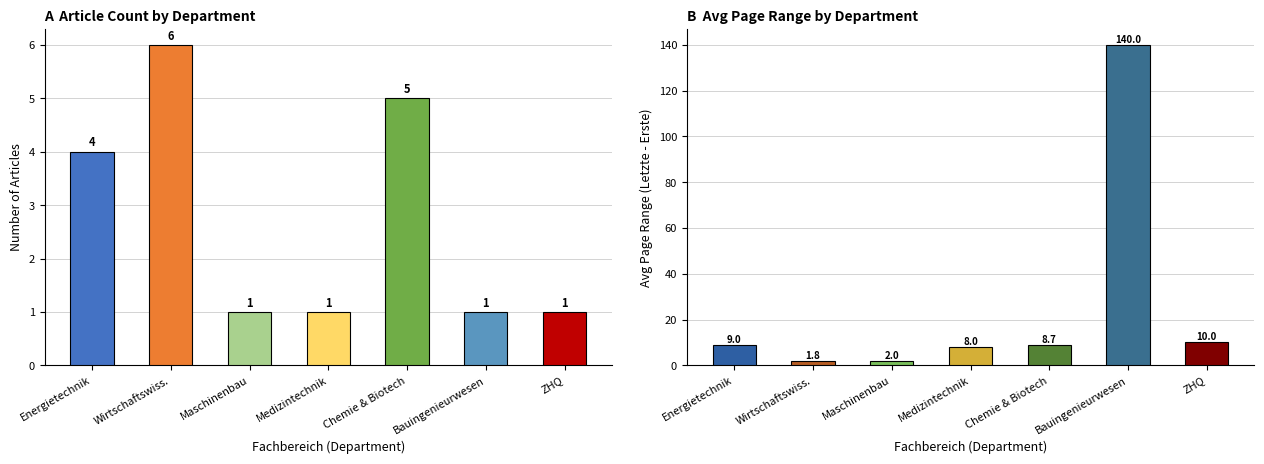

Where is the data nearest to the value 70?

ZHQ